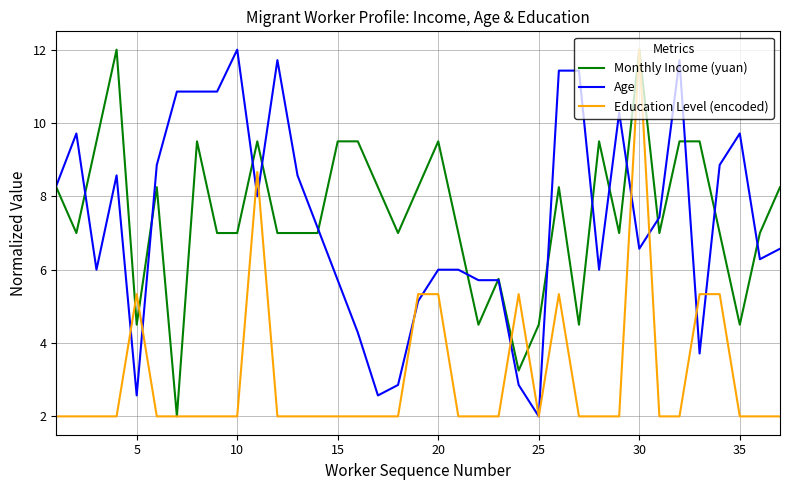

What is the maximum value shown in the chart?

12.0